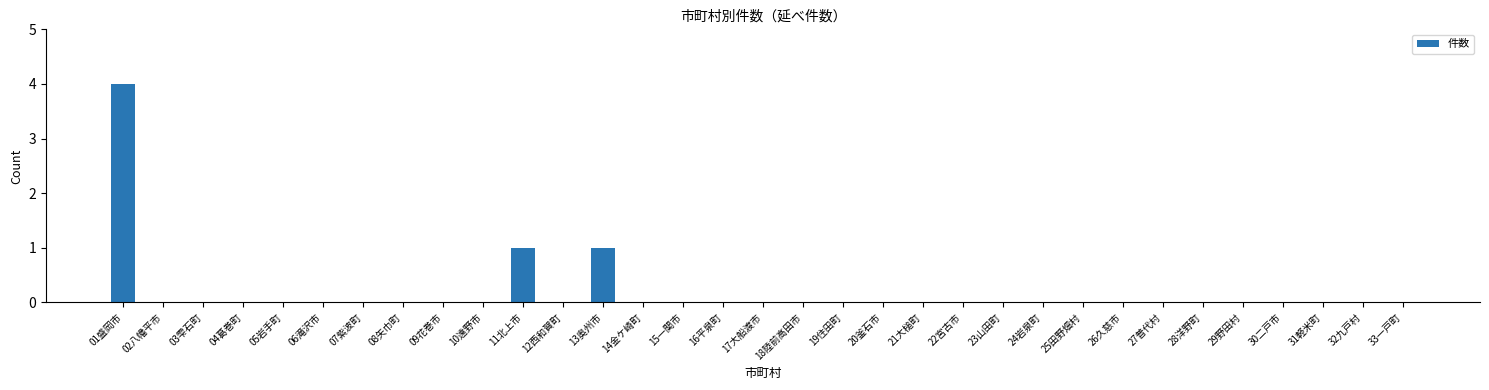

What is the sum of the values at 11北上市 and 03雫石町?

1